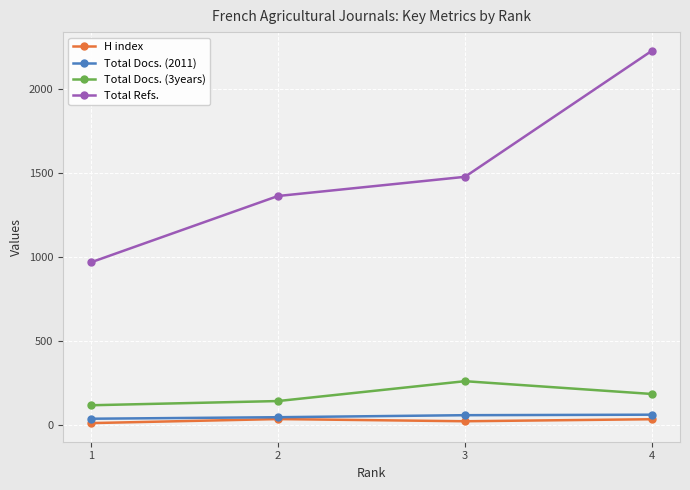

What is the value of the H index point at the 4th from the left?

37